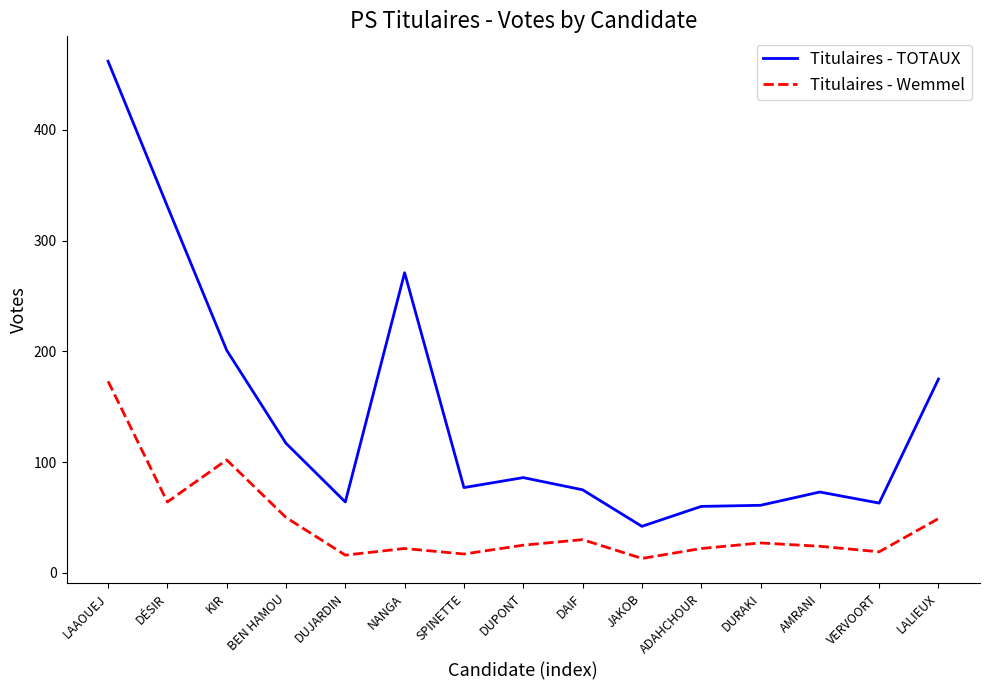

Count the number of categories in the chart.

15